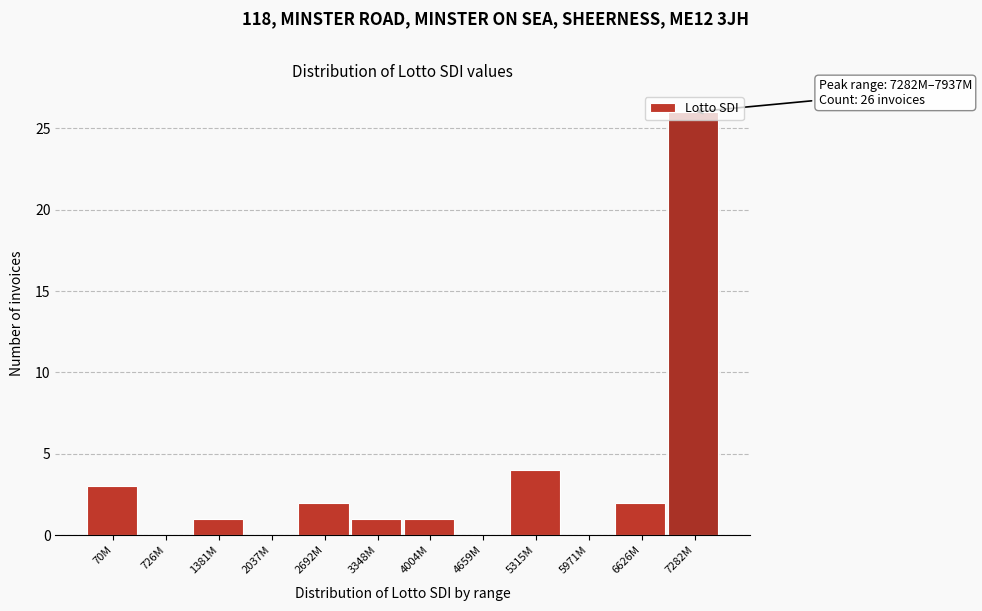

What is the approximate value at 7282M?

26